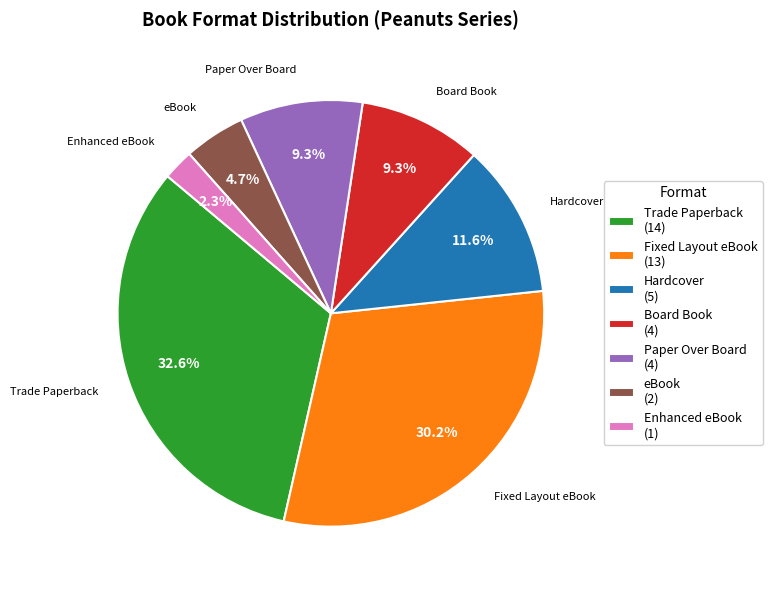

Does Fixed Layout eBook represent more than half of the total?

No